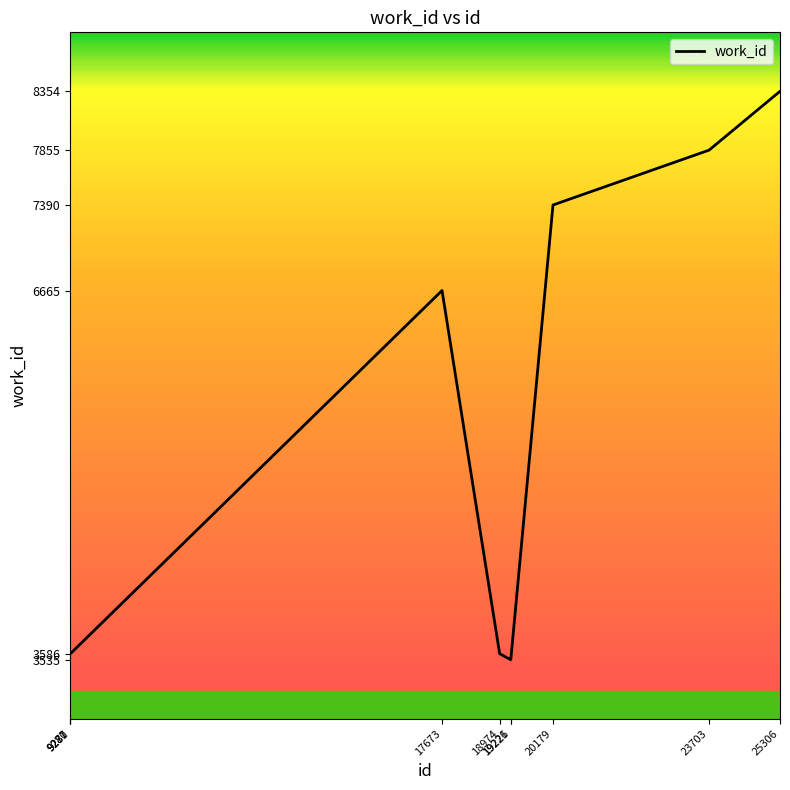

What is the minimum value shown in the chart?

3535